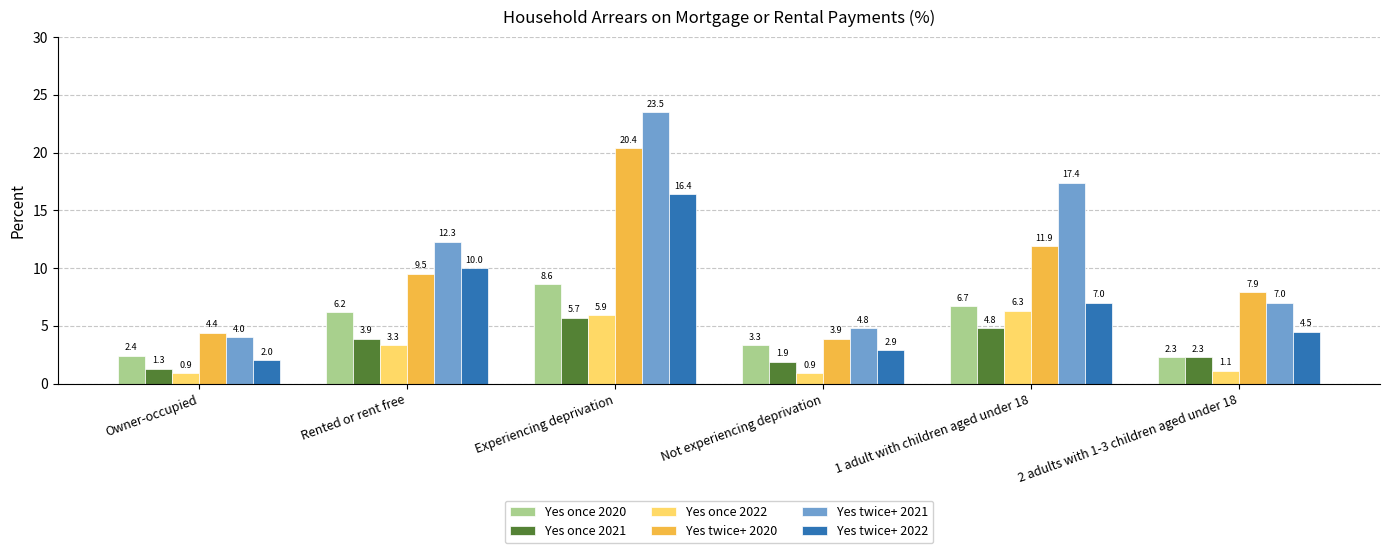

What is the difference between the maximum and minimum values in the Yes twice+ 2021 series?

19.5